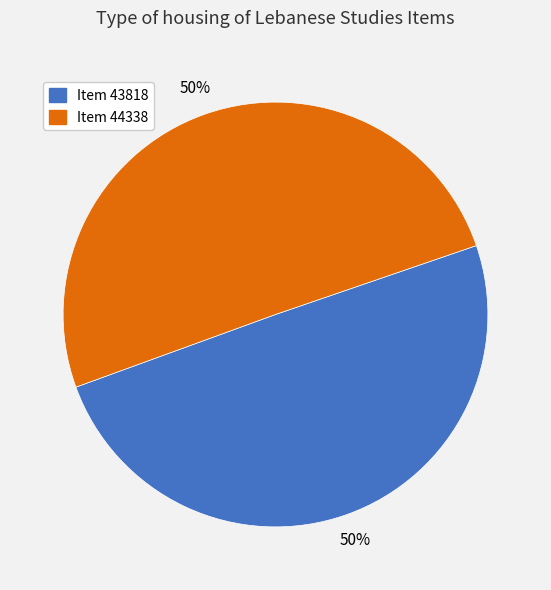

To the nearest percent, what is the average slice percentage?

50%